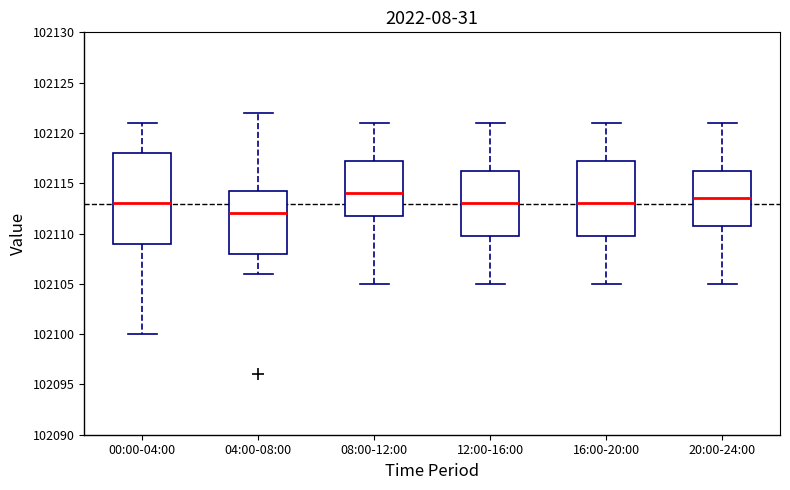

Comparing the boxes themselves (not the whiskers), which one is the tallest?

00:00-04:00